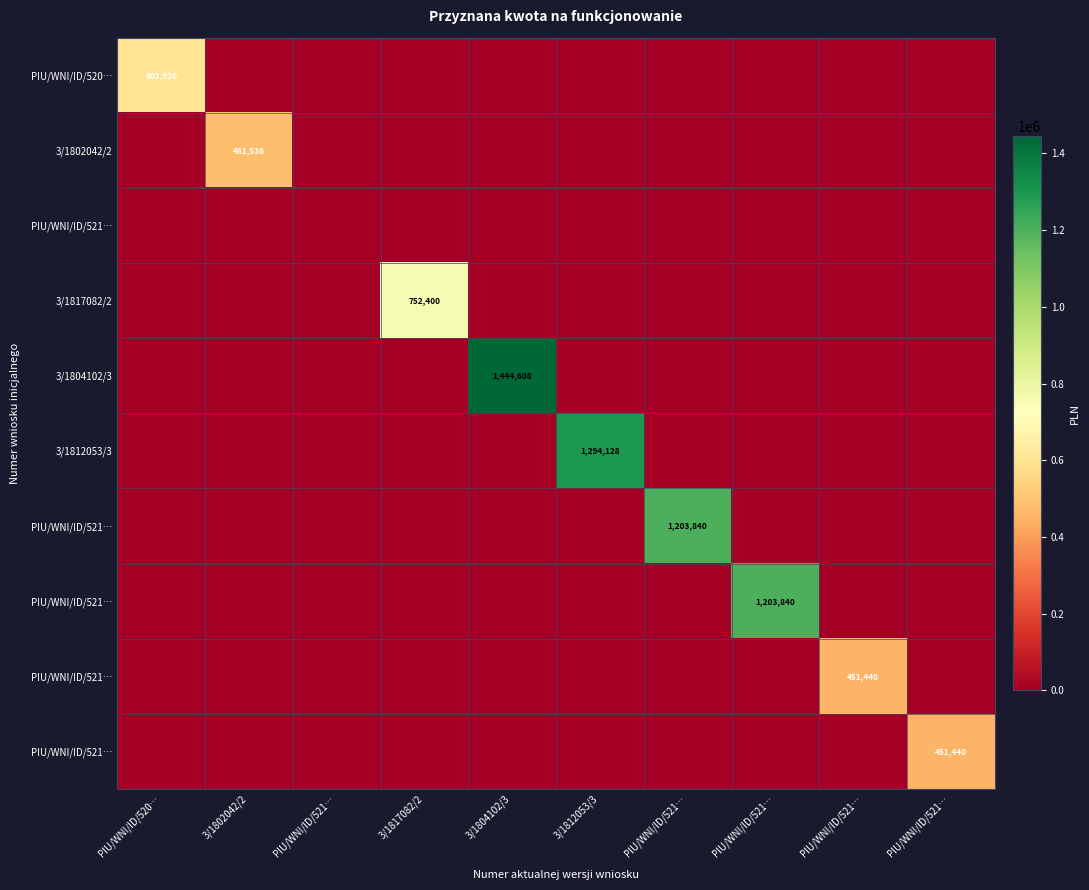

What is the difference between the highest and lowest values at 3/1804102/3?

1444608